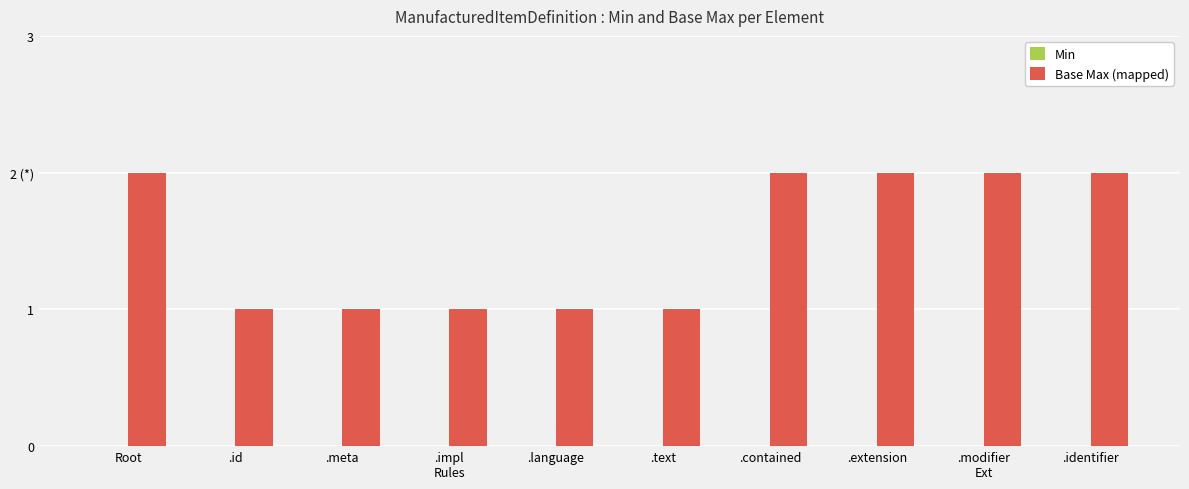

Are the bars horizontal?

No